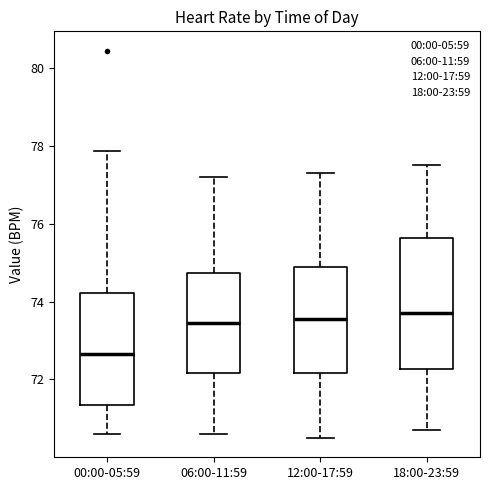

Which box's median line is the lowest?

00:00-05:59